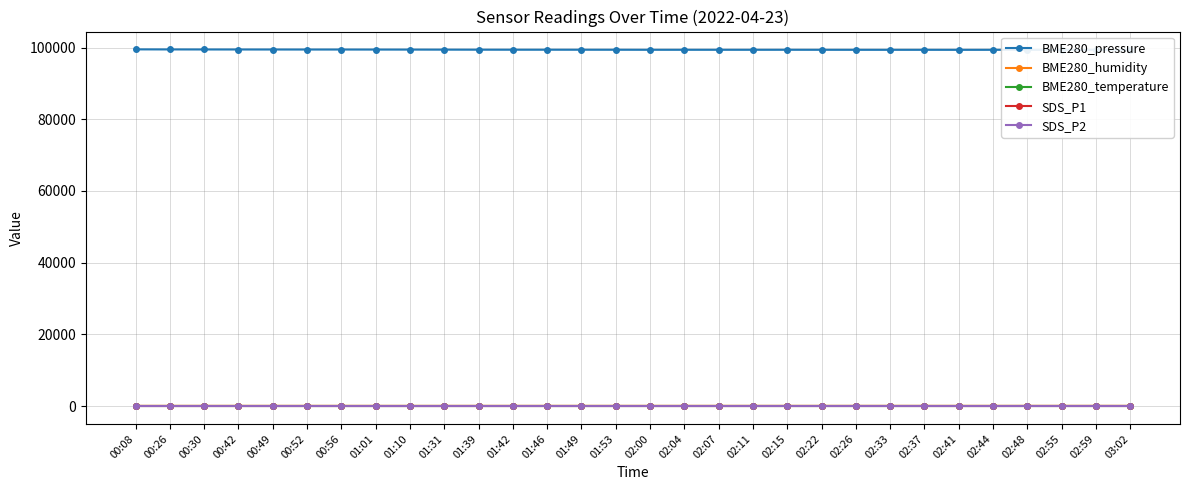

How many categories are shown in the chart?

30